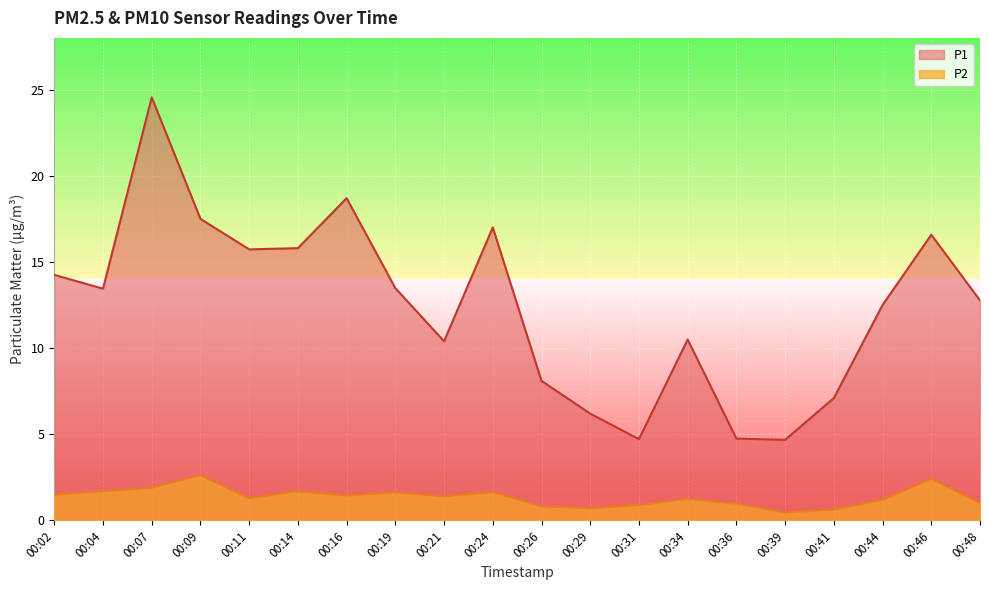

True or false: P2 and P1 intersect in this chart.

False